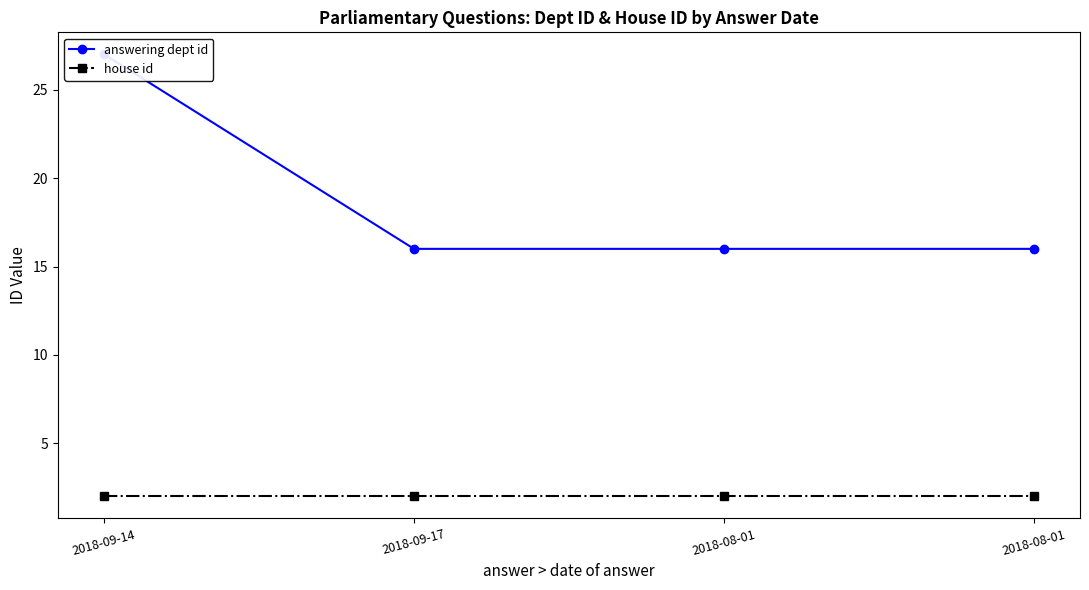

What is the maximum value shown in the chart?

27